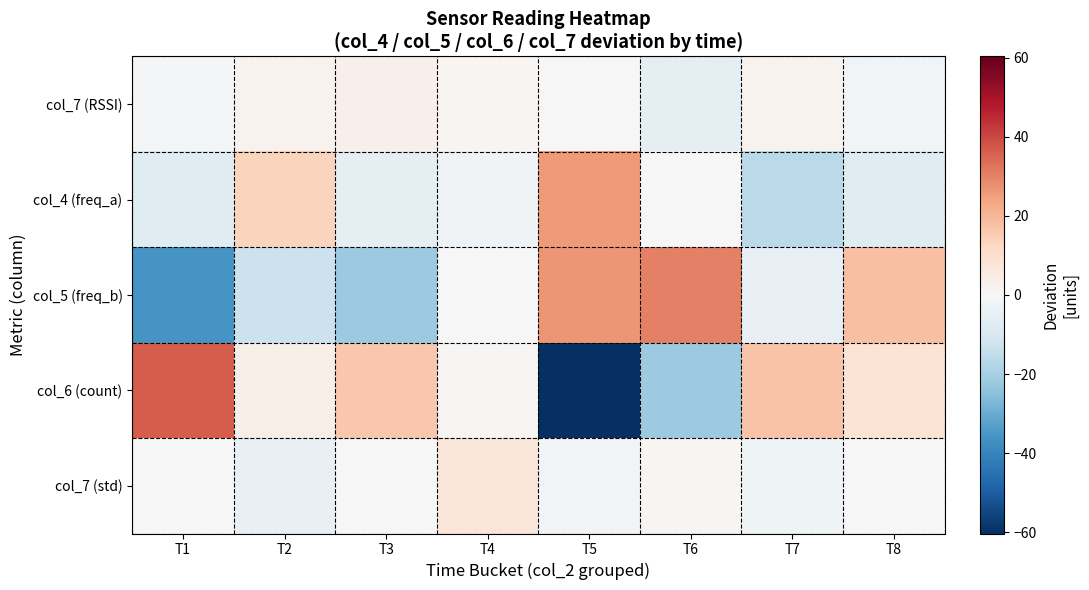

Which category has the lowest value across all series?

T5